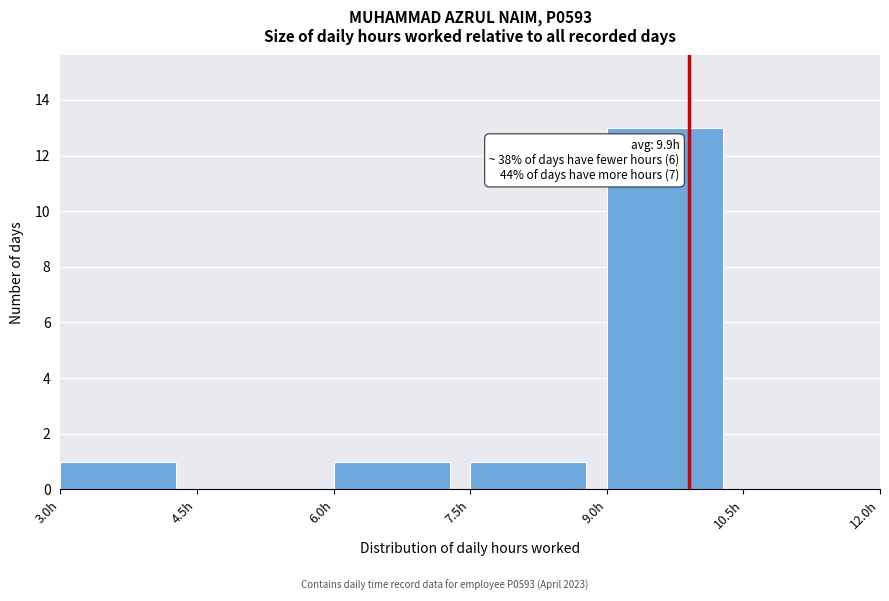

Which range on the x-axis has the tallest bar?

9.0 to 10.5